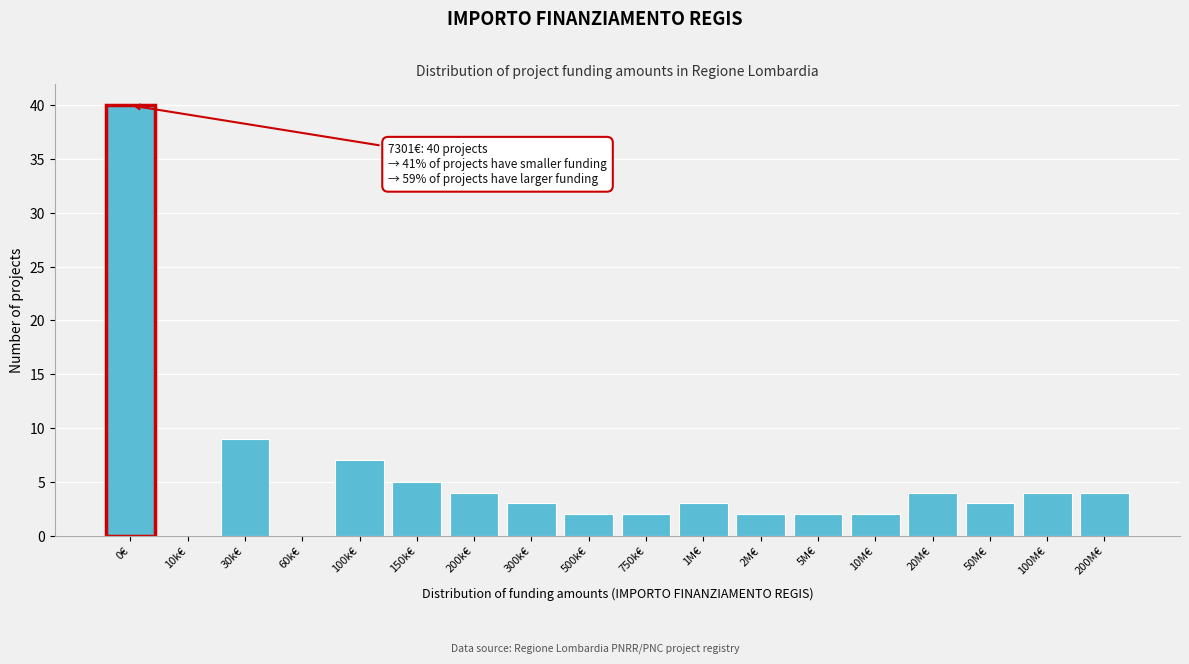

Reading right to left, what are all the values shown in this chart?

200M€=4	100M€=4	50M€=3	20M€=4	10M€=2	5M€=2	2M€=2	1M€=3	750k€=2	500k€=2	300k€=3	200k€=4	150k€=5	100k€=7	60k€=0	30k€=9	10k€=0	0€=40